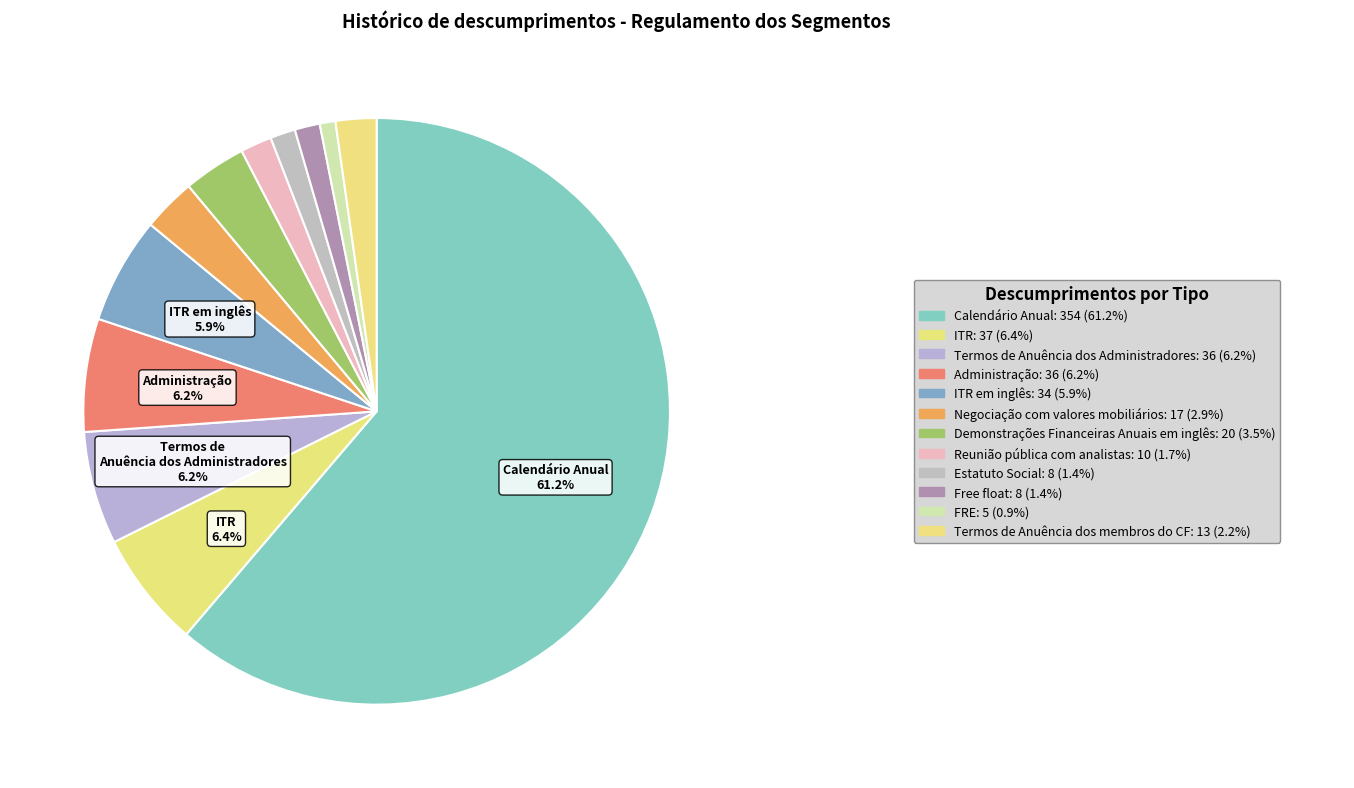

How many segments does this pie chart have?

12